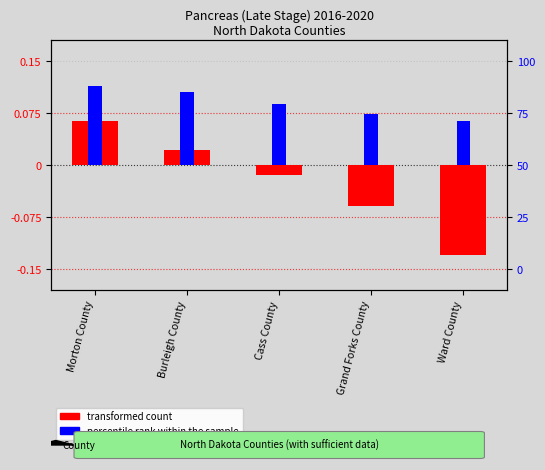

What is the highest value of the transformed count series?

0.1